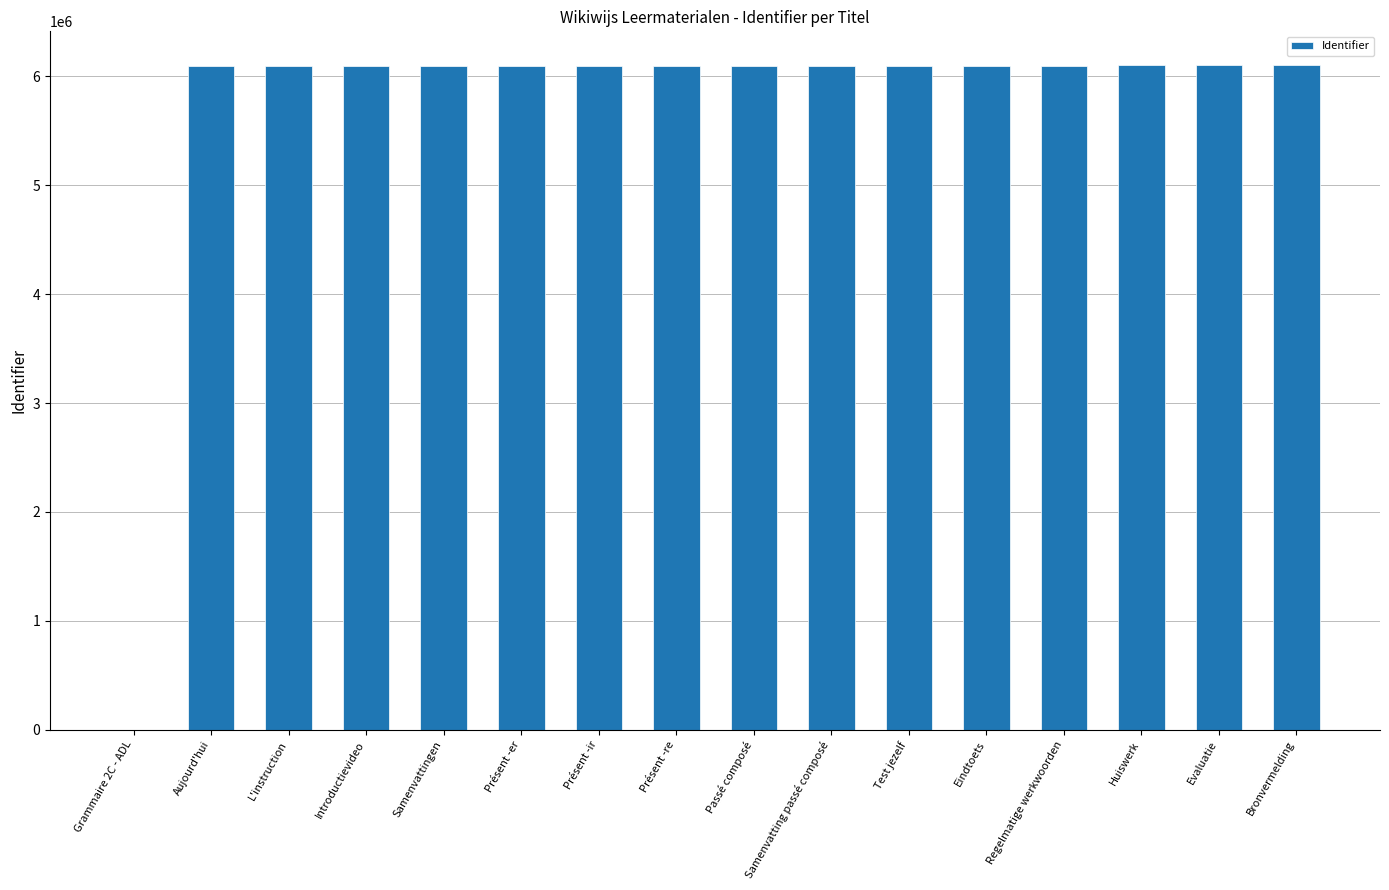

Is it true that the value at Passé composé is 6093427?

True